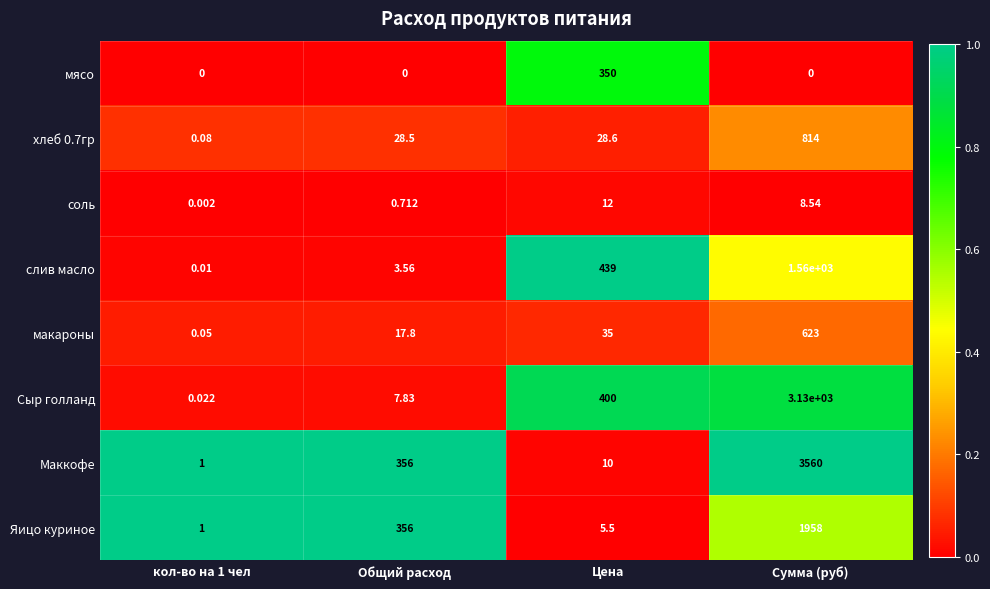

What is the maximum value shown in the chart?

3560.0